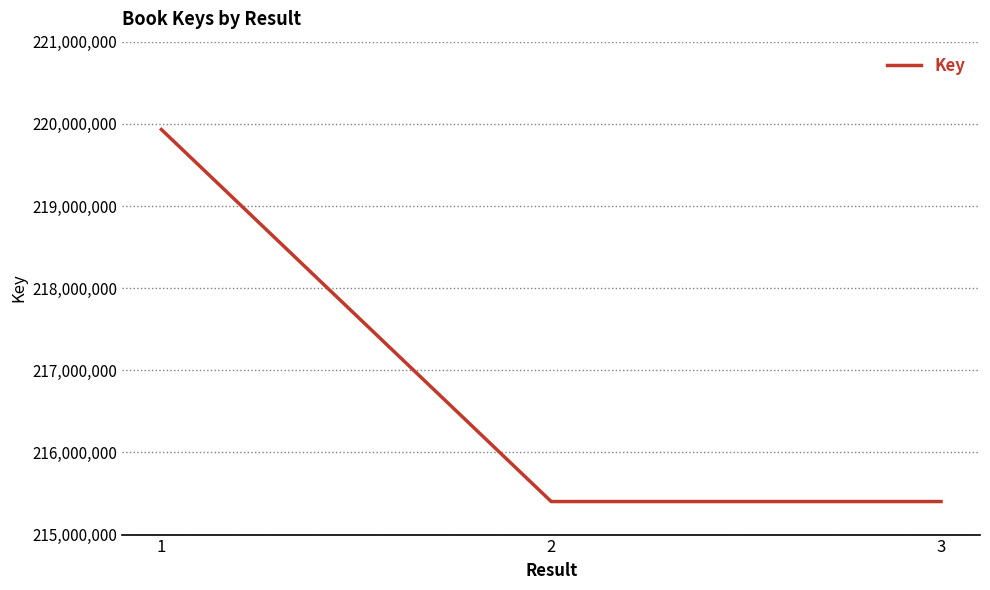

Reading left to right, list all the values displayed in this chart.

219930899	215402166	215402166